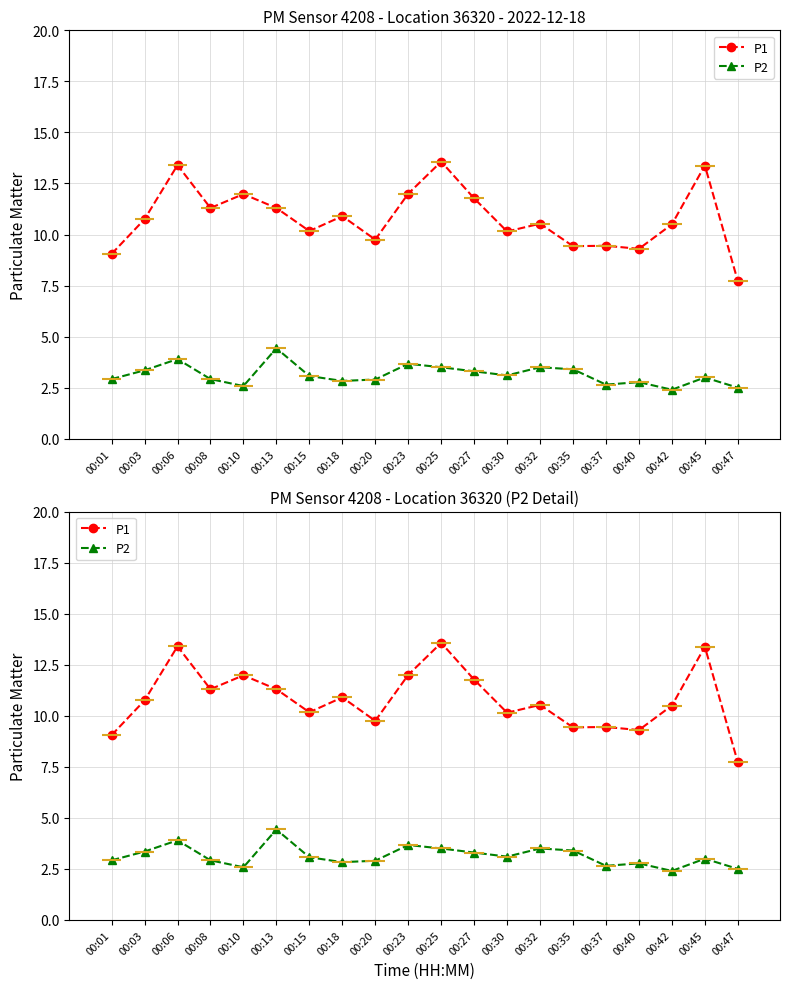

At how many categories does at least one series exceed 10?

14